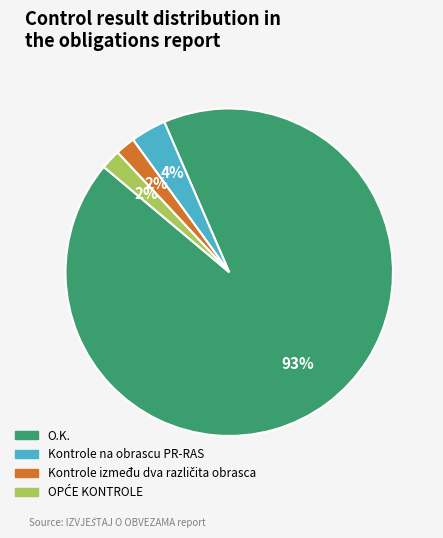

How many slices are in this pie chart?

4